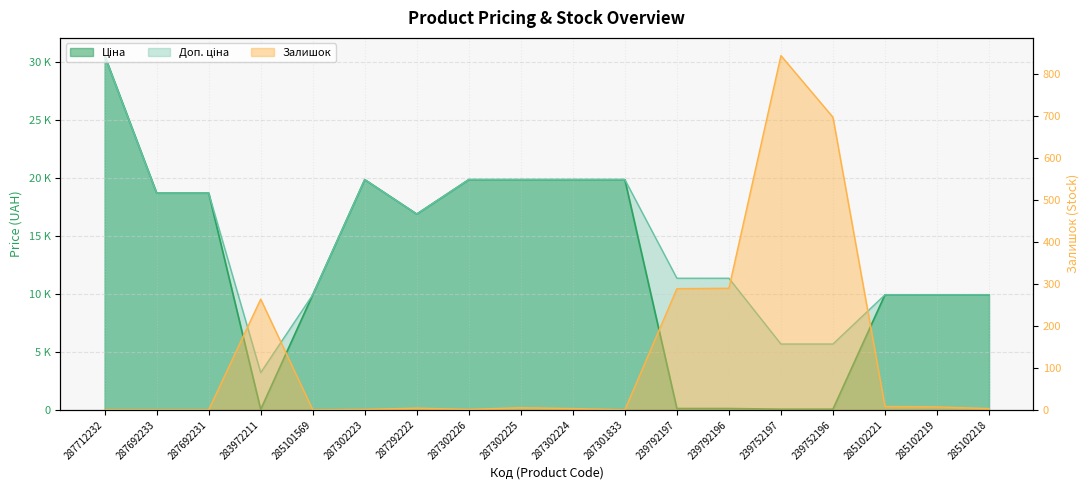

What is the total value across all series at 287692233?

37343.0